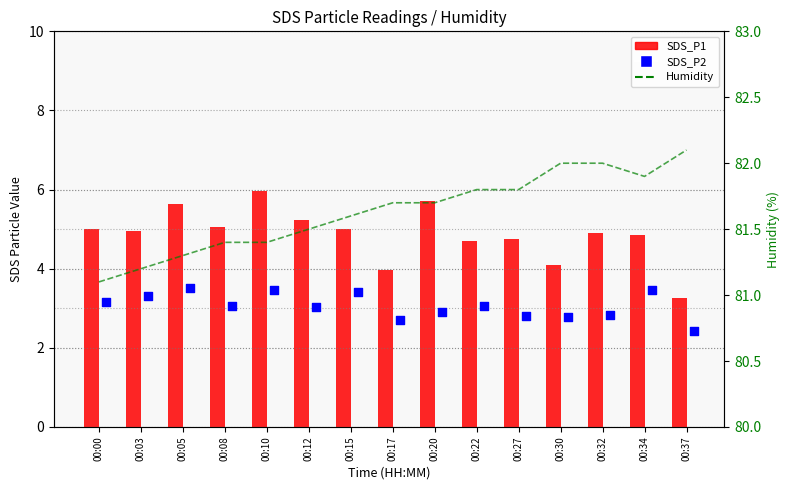

At how many categories does at least one series exceed 4?

15